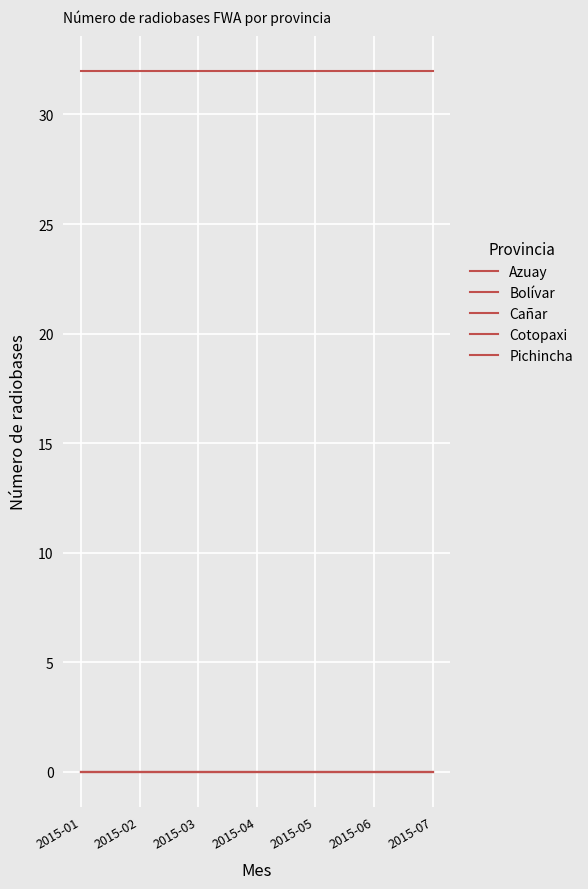

Is this an area chart (filled region under the line)?

No